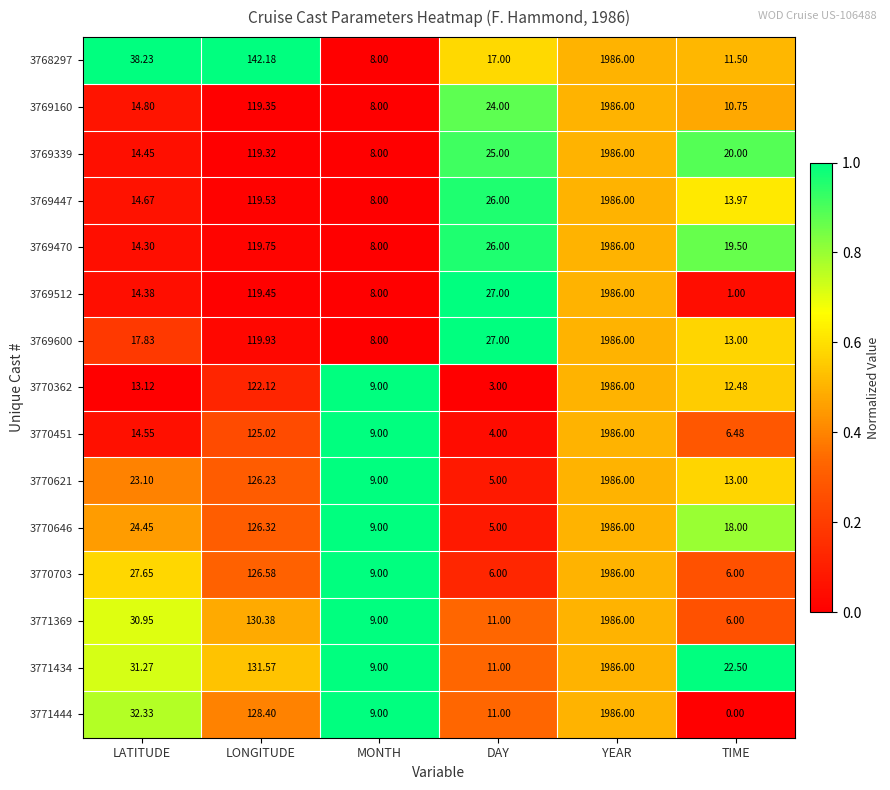

List the labels in order of 3769600 value, smallest first.

MONTH, TIME, LATITUDE, DAY, LONGITUDE, YEAR